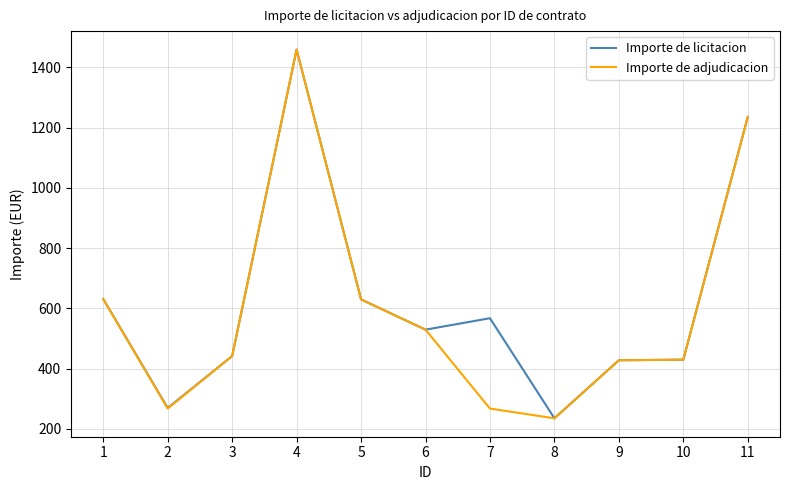

What is the approximate value of Importe de adjudicacion at 2?

267.7